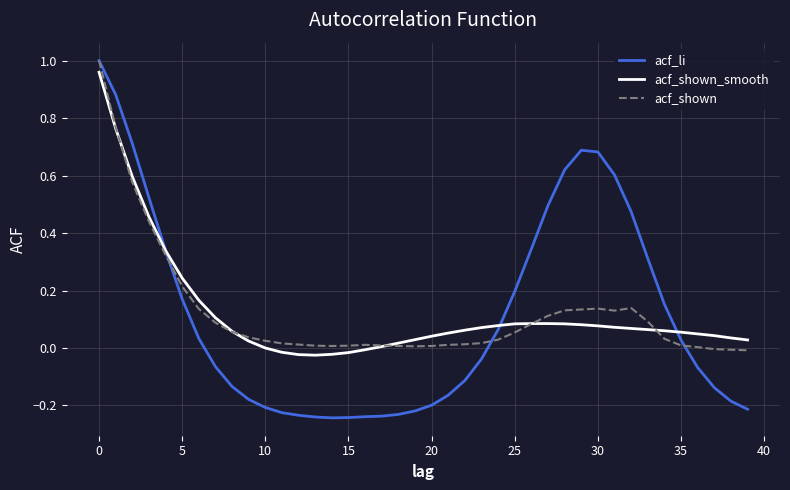

Which series ends up on top after the final intersection of acf_li and acf_shown_smooth?

acf_shown_smooth